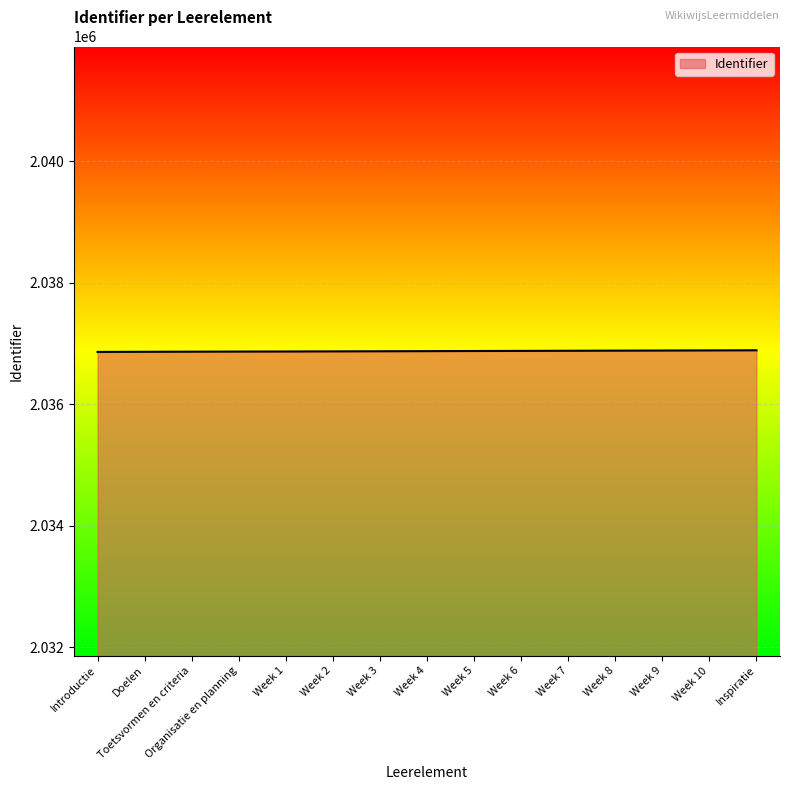

How many lines are shown in the chart?

1